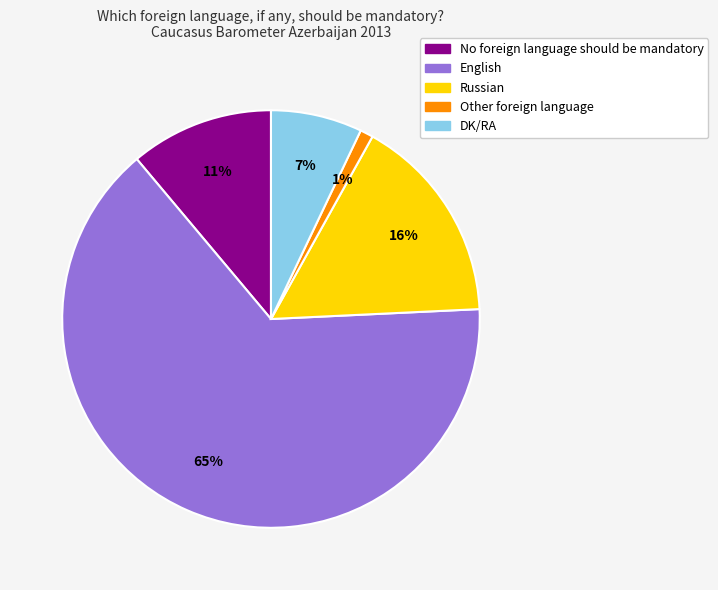

Between Russian and No foreign language should be mandatory, which is larger?

Russian